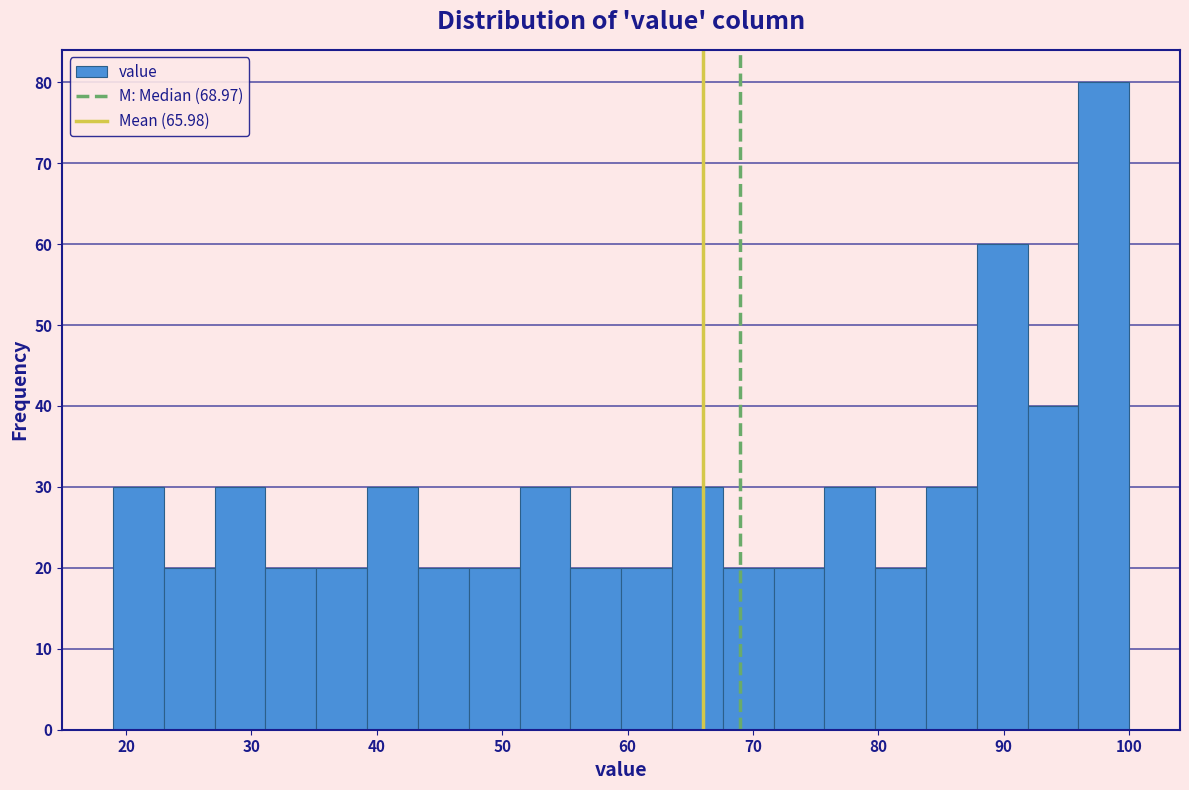

Reading left to right, list every bar in this chart as the range it spans on the x-axis followed by its height. Neither the bar edges nor the heights are printed on the chart, so give them approximately, as read against the axes.

19 to 23: 30
23 to 27: 20
27 to 31: 30
31 to 35: 20
35 to 39: 20
39 to 43: 30
43 to 47: 20
47 to 51: 20
51 to 55: 30
55 to 59: 20
59 to 64: 20
64 to 68: 30
68 to 72: 20
72 to 76: 20
76 to 80: 30
80 to 84: 20
84 to 88: 30
88 to 92: 60
92 to 96: 40
96 to 100: 80